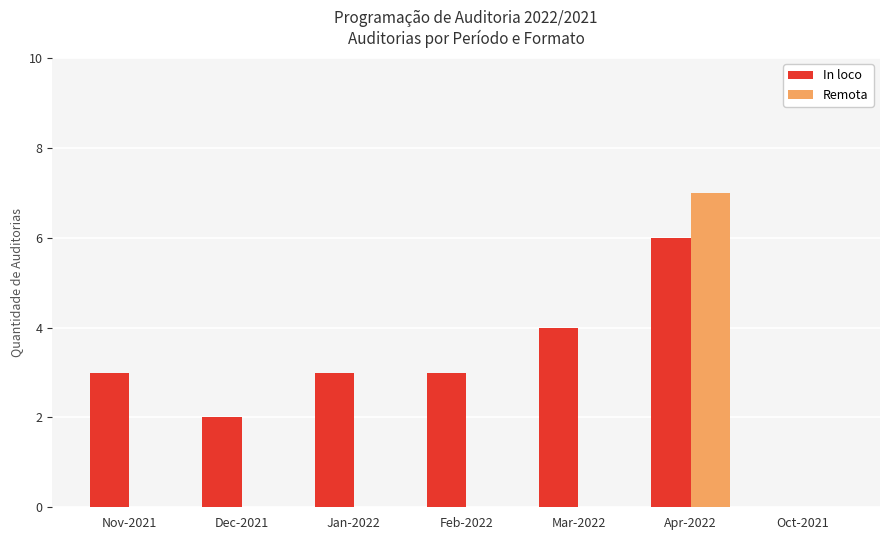

At which category is the sum across all series the highest?

Apr-2022